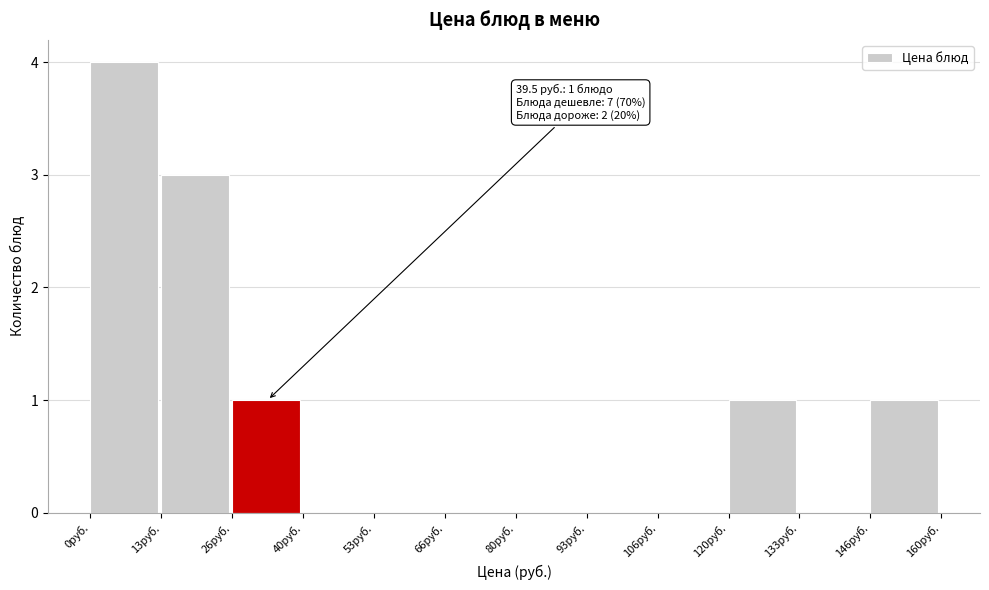

Which range on the x-axis has the tallest bar?

0 to 14